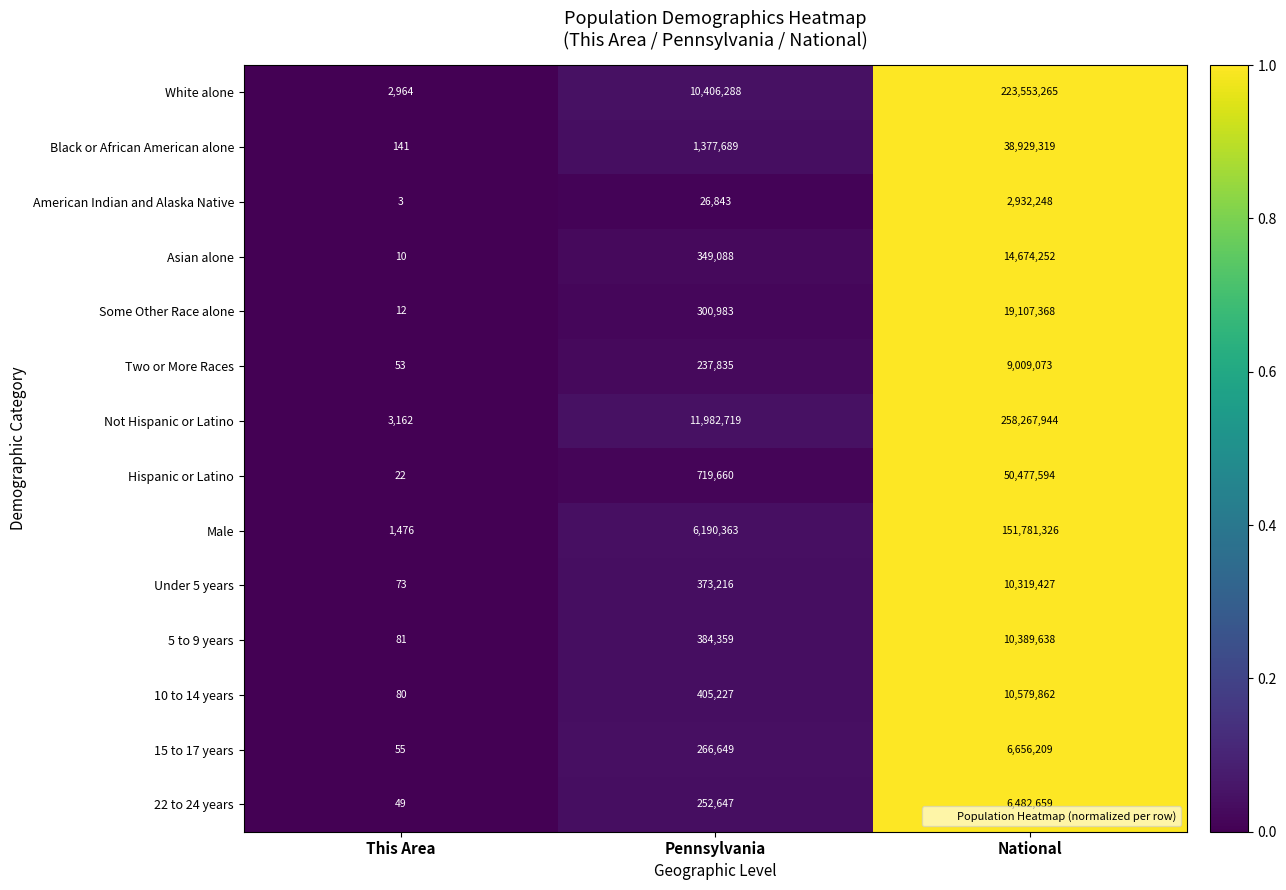

Between This Area and National, which series saw the biggest shift?

Not Hispanic or Latino